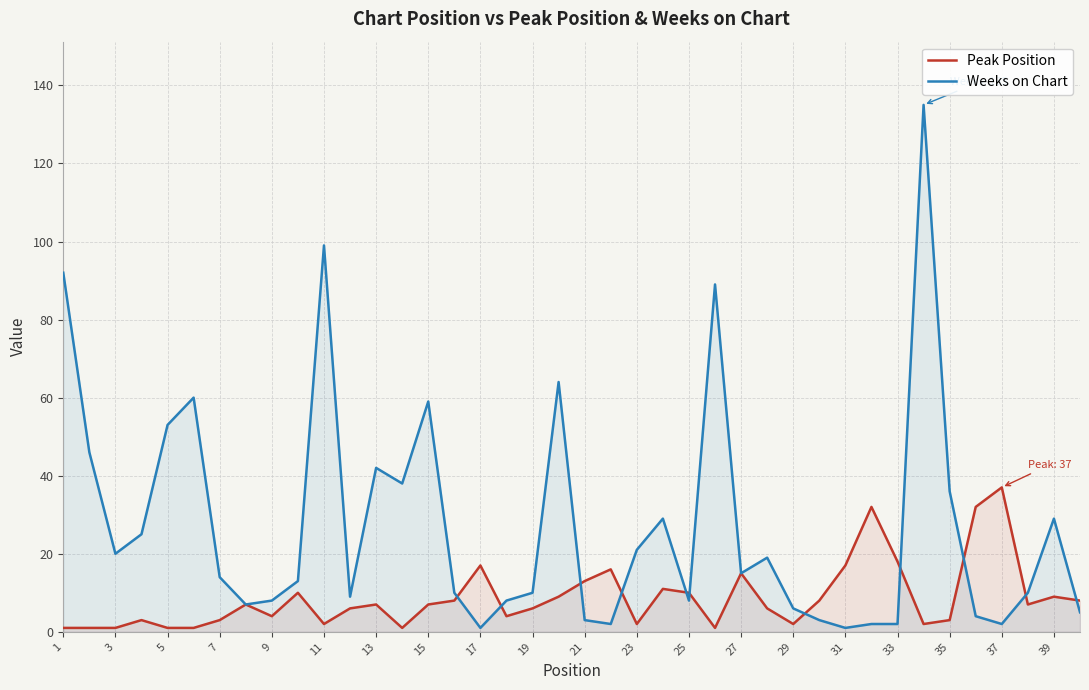

What is the total value across all series at 21?

16